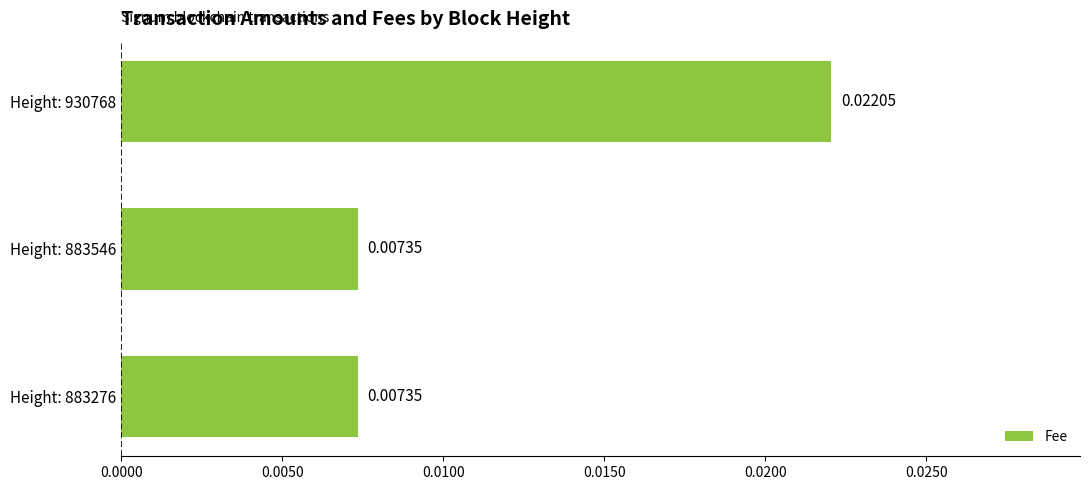

Between Height: 883276 and Height: 930768, which is larger?

Height: 930768